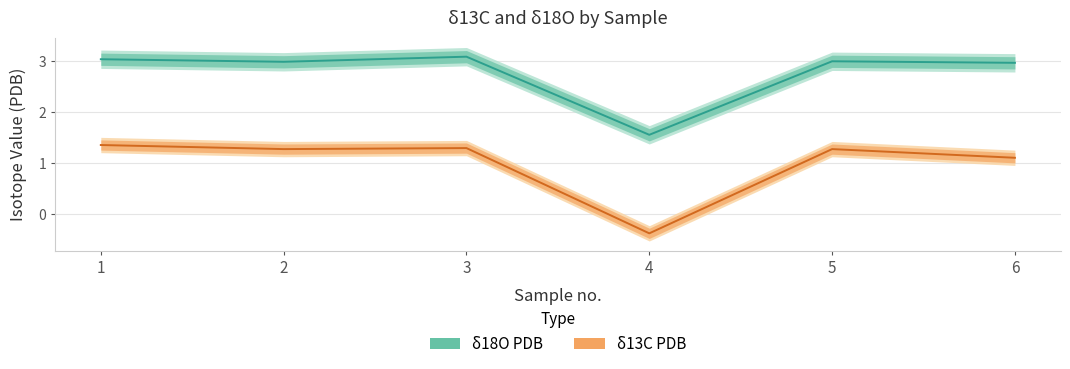

What is the total value across all series at 3?

4.4